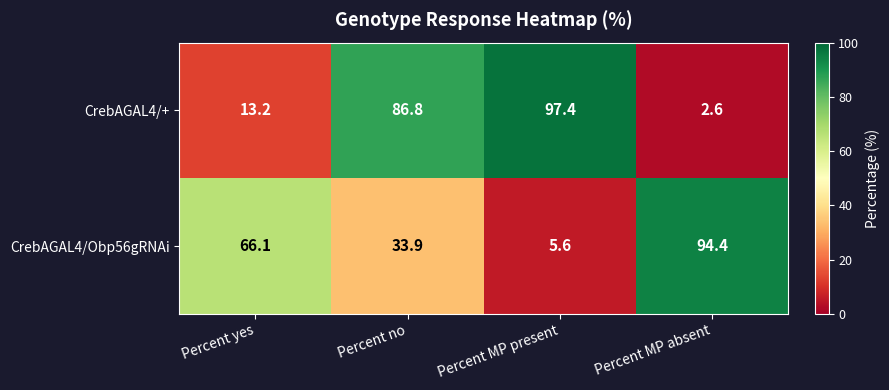

How many distinct data groups are displayed?

2